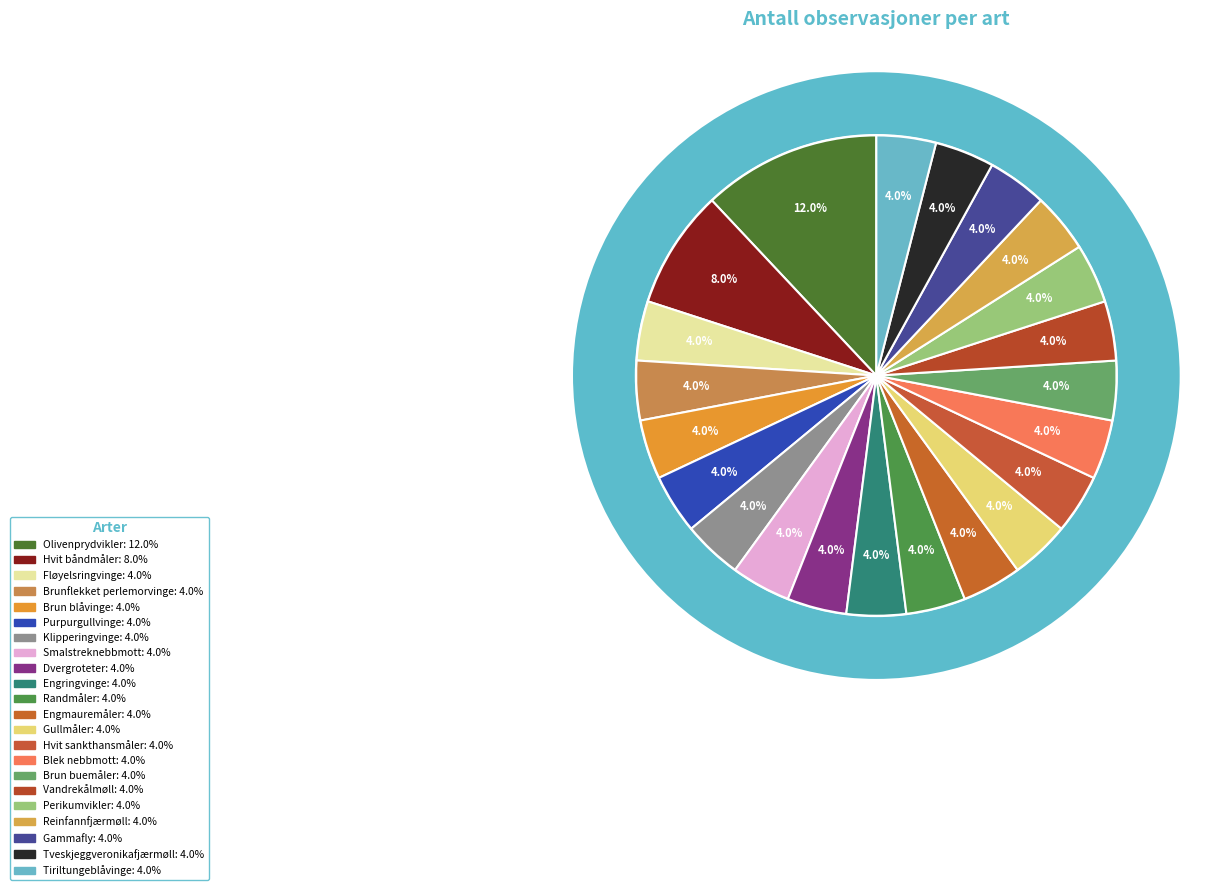

Combined, what portion of the pie is Perikumvikler and Dvergroteter?

8.0%